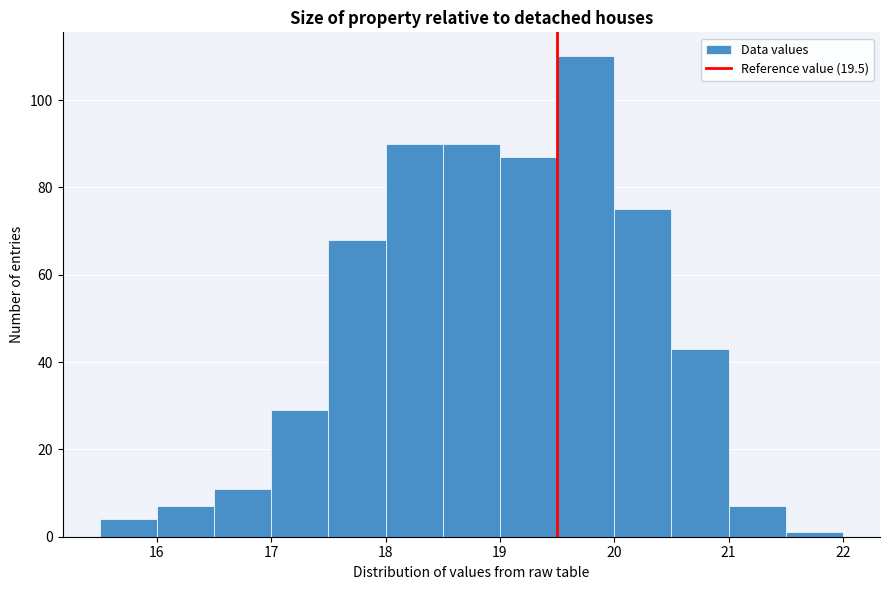

Reading left to right, transcribe this chart: for each bar, give the range it covers on the x-axis and its height. The values are not printed on the chart, so give them approximately, as read against the axis.

15.5 to 16.0: 4
16.0 to 16.5: 8
16.5 to 17.0: 12
17.0 to 17.5: 30
17.5 to 18.0: 68
18.0 to 18.5: 90
18.5 to 19.0: 90
19.0 to 19.5: 88
19.5 to 20.0: 110
20.0 to 20.5: 76
20.5 to 21.0: 44
21.0 to 21.5: 8
21.5 to 22.0: under 2